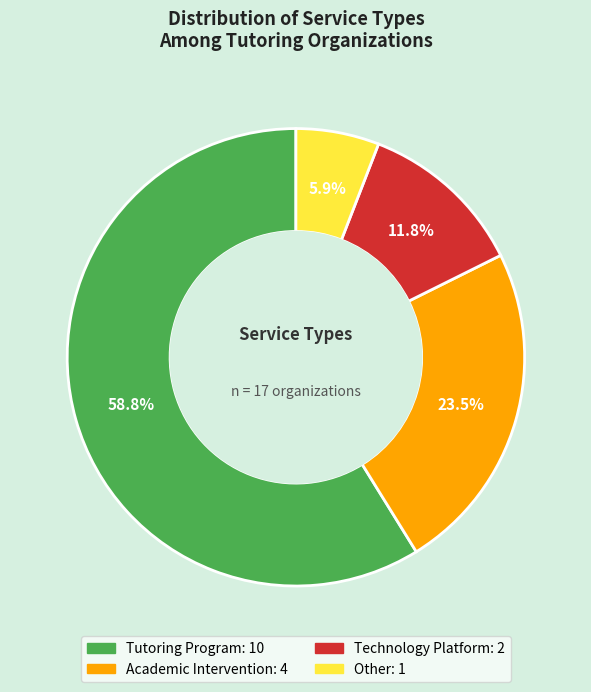

What is the ratio of the value at Technology Platform to the value at Tutoring Program?

0.2